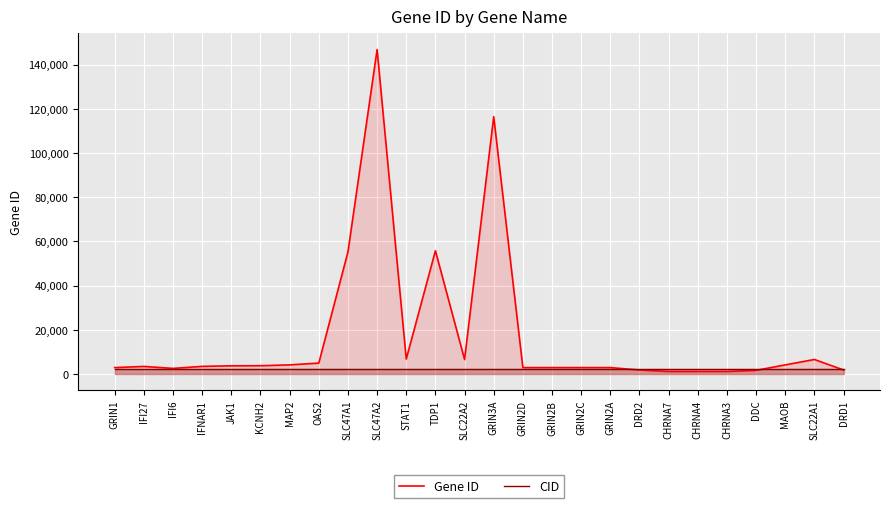

After their last crossing, which series has the higher values: CID or Gene ID?

CID